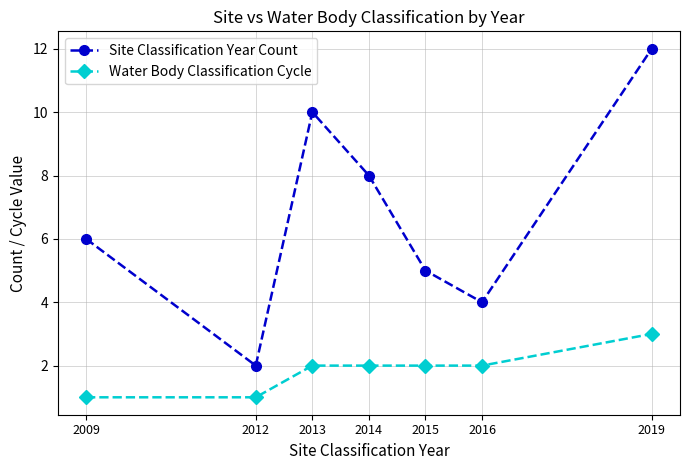

What value does the Site Classification Year Count series have at 2015?

5